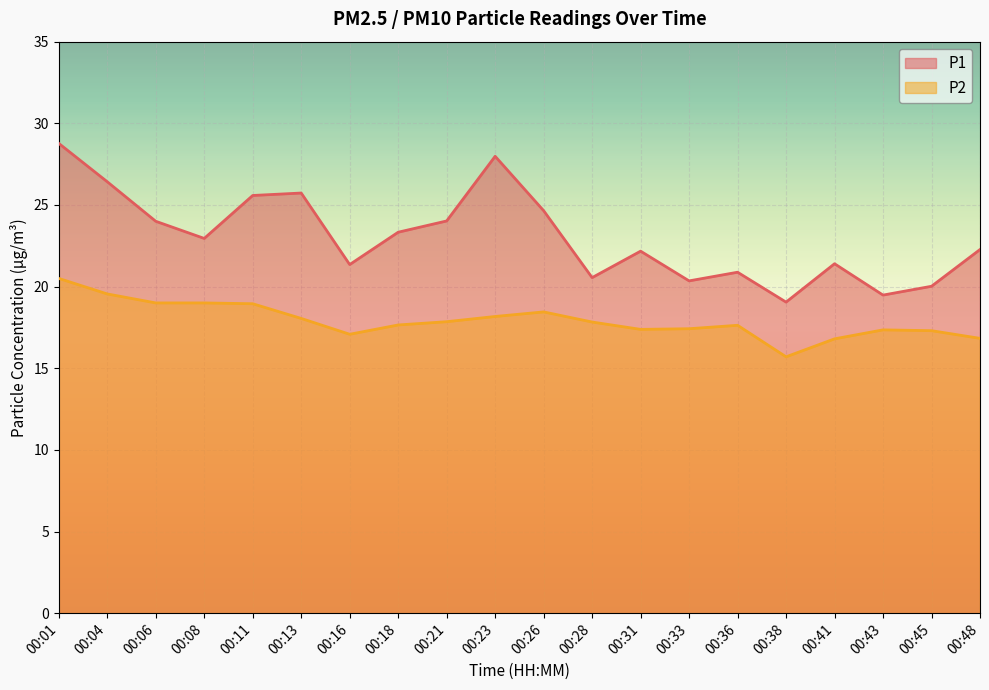

Reading right to left, extract all data points from this chart.

P1: 00:48=22.3	00:45=20.0	00:43=19.5	00:41=21.4	00:38=19.1	00:36=20.9	00:33=20.4	00:31=22.2	00:28=20.6	00:26=24.6	00:23=28.0	00:21=24.0	00:18=23.3	00:16=21.4	00:13=25.7	00:11=25.6	00:08=22.9	00:06=24.0	00:04=26.4	00:01=28.8
P2: 00:48=16.8	00:45=17.3	00:43=17.4	00:41=16.8	00:38=15.7	00:36=17.6	00:33=17.4	00:31=17.4	00:28=17.8	00:26=18.4	00:23=18.2	00:21=17.9	00:18=17.6	00:16=17.1	00:13=18.1	00:11=18.9	00:08=19.0	00:06=19.0	00:04=19.6	00:01=20.5